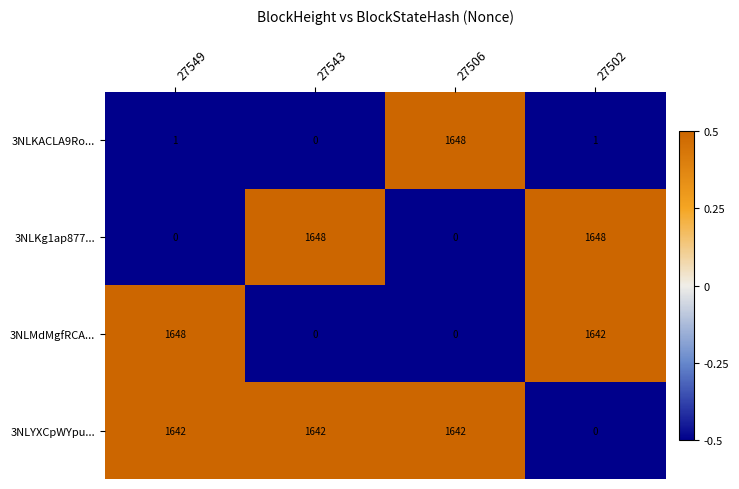

Is it true that 3NLYXCpWYpu... equals 2250 at 27549?

False